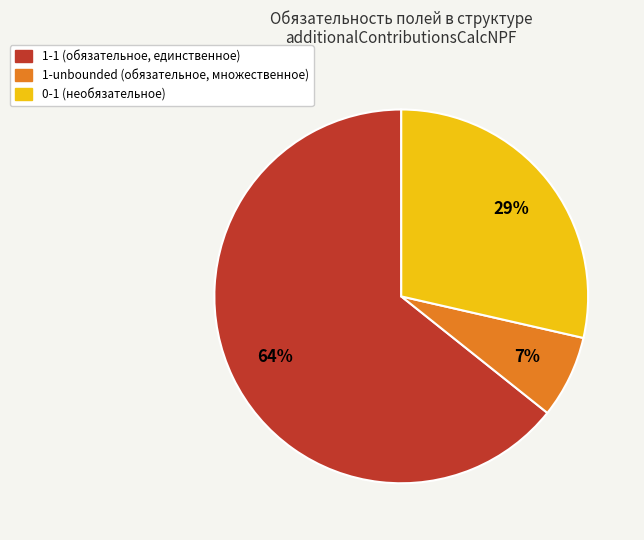

Which has a higher value, 0-1 or 1-unbounded?

0-1